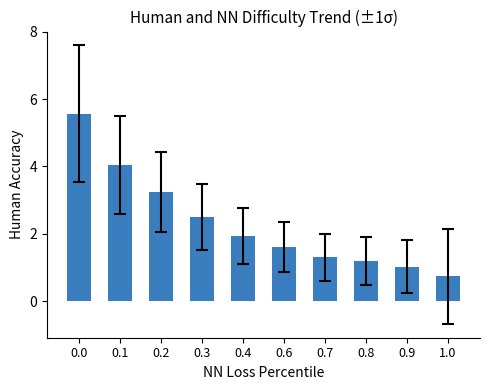

What is the change in value from 0.2 to 0.3?

-0.7